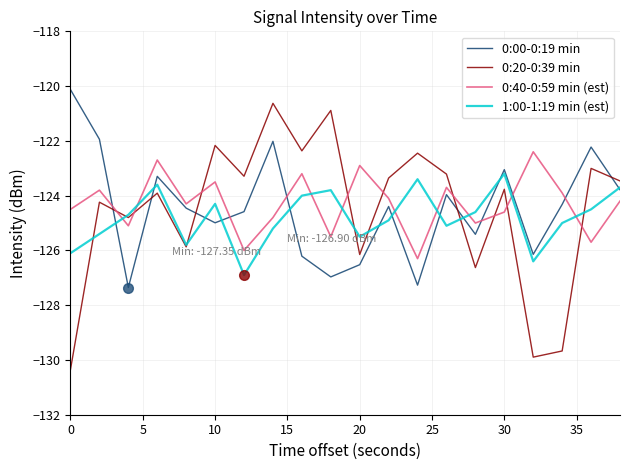

True or false: 0:00-0:19 min and 0:40-0:59 min (est) intersect in this chart.

True